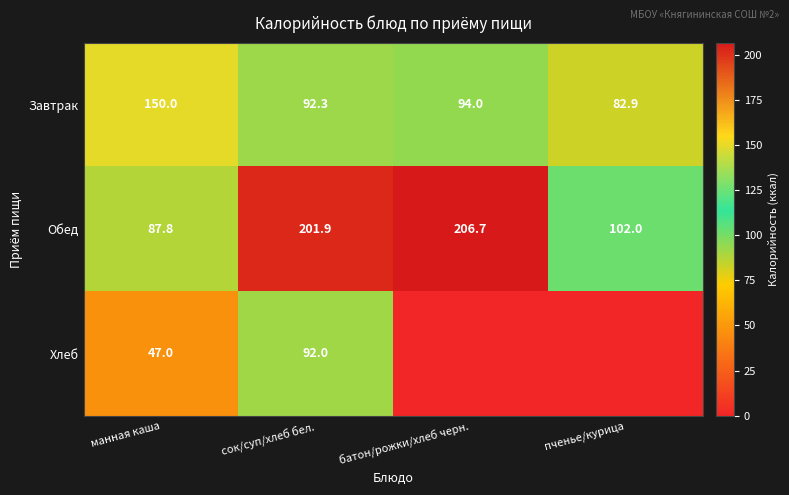

Which label corresponds to the smallest value in the chart?

батон/рожки/хлеб черн.